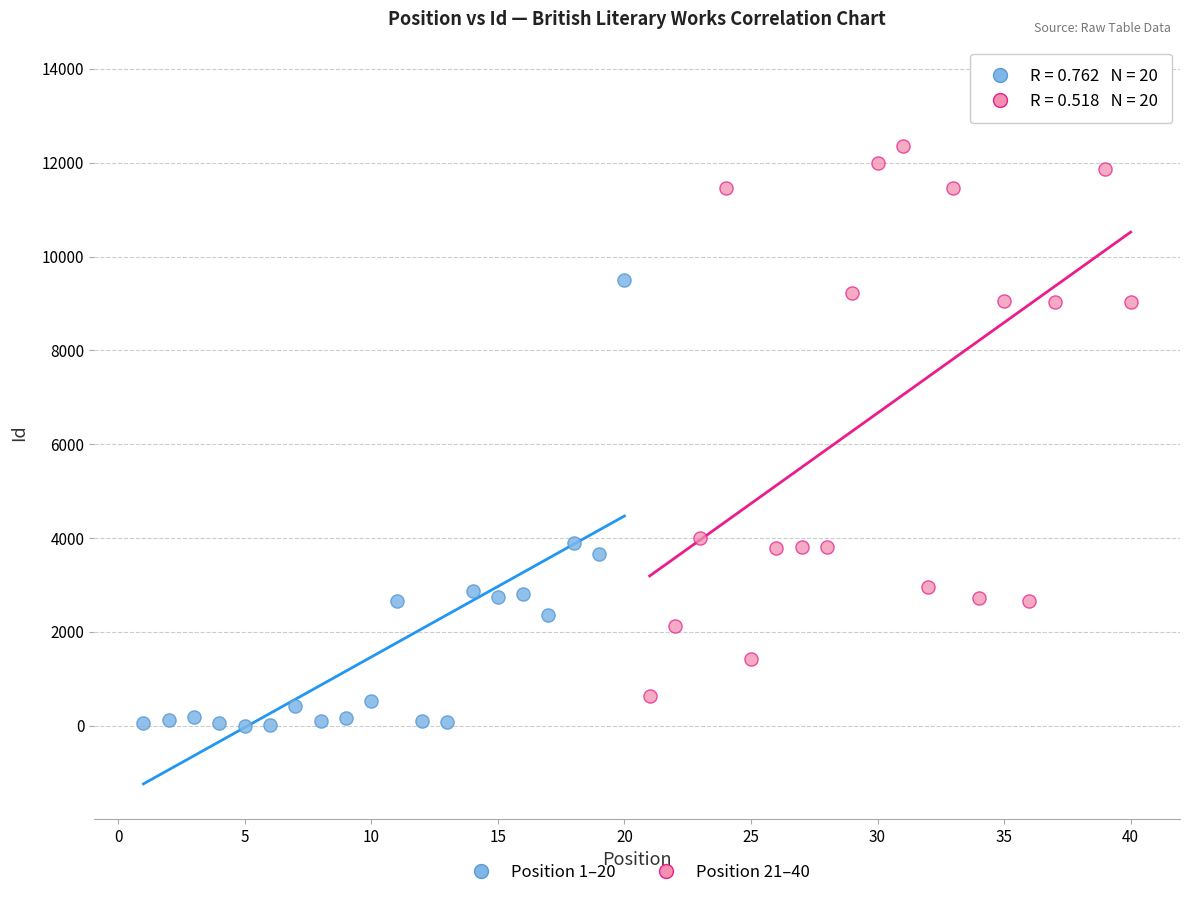

Which series contains the lowest Y value?

Position 1–20